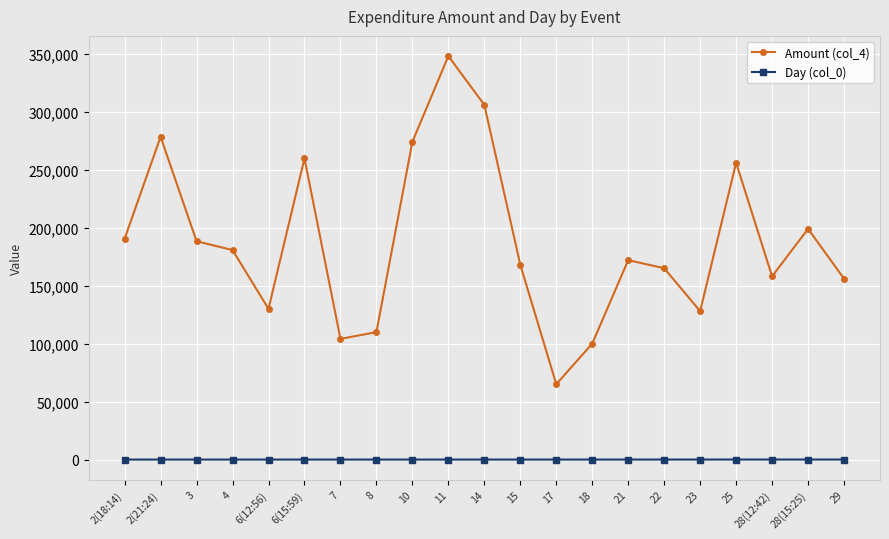

How many distinct data groups are displayed?

2